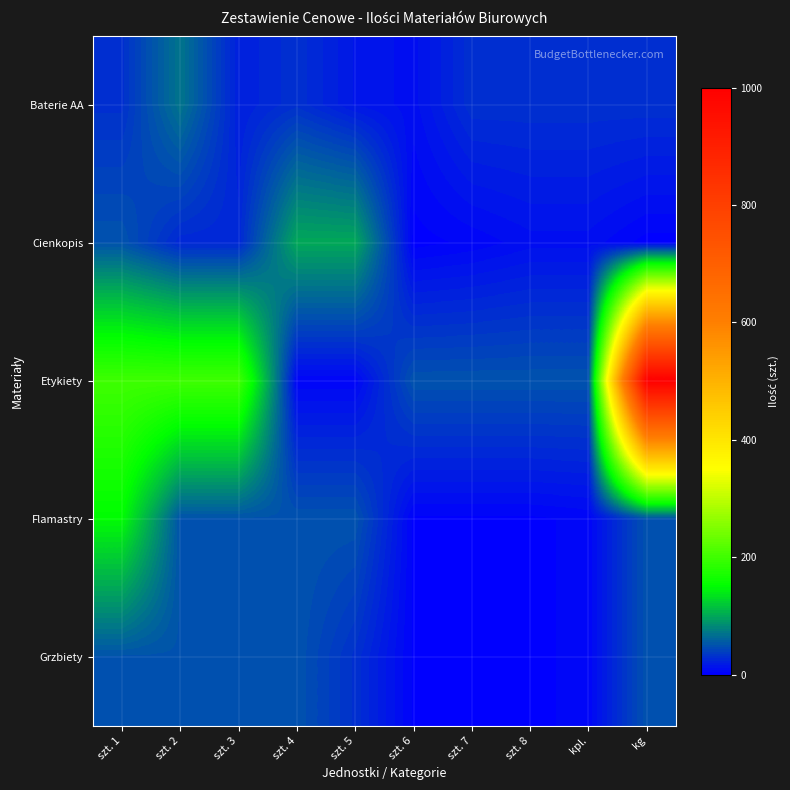

What is the spread (max minus min) of values at szt. 5?

95